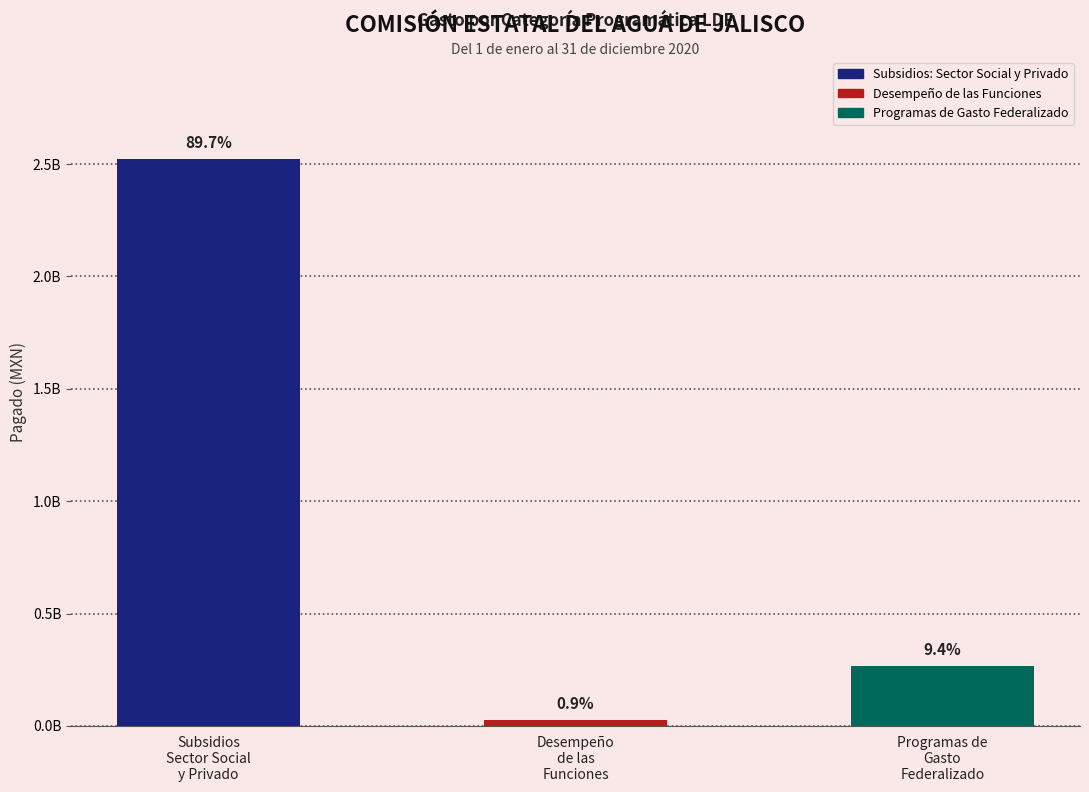

Does the chart contain any negative values?

No